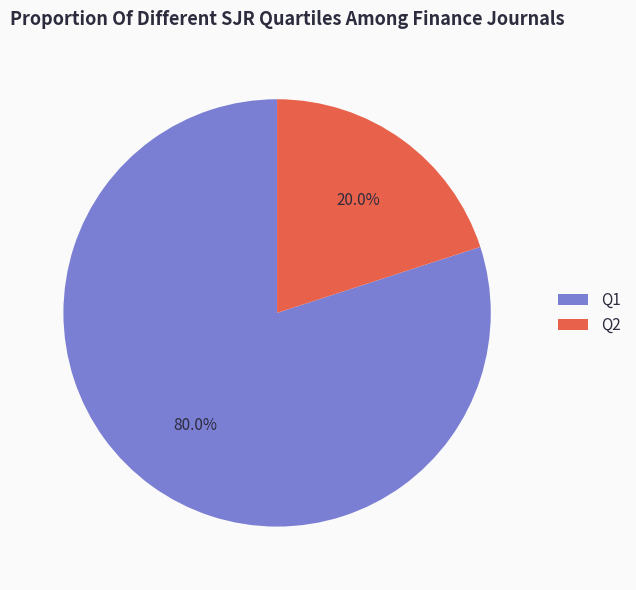

Count the number of slices in the pie.

2